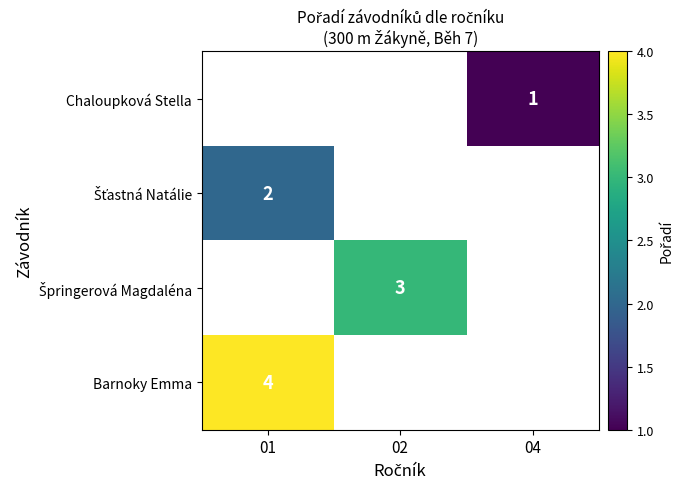

True or false: Barnoky Emma has a value of 4.0 at 01.

True